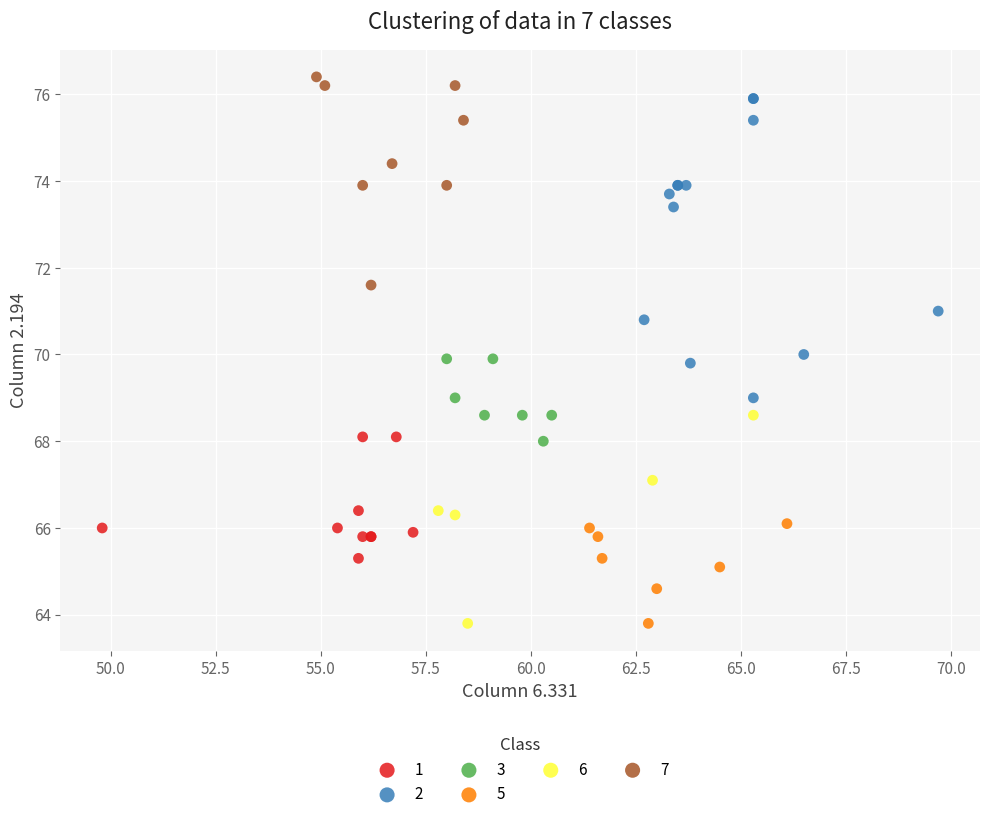

What are all the series names shown in the legend?

1, 2, 3, 5, 6, 7